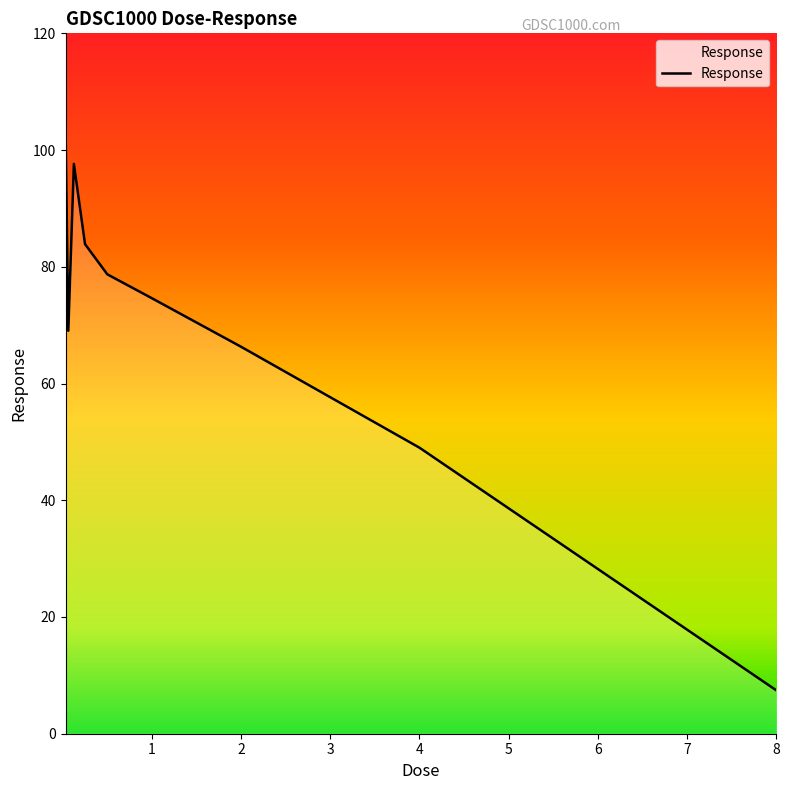

What is the maximum value shown in the chart?

104.0